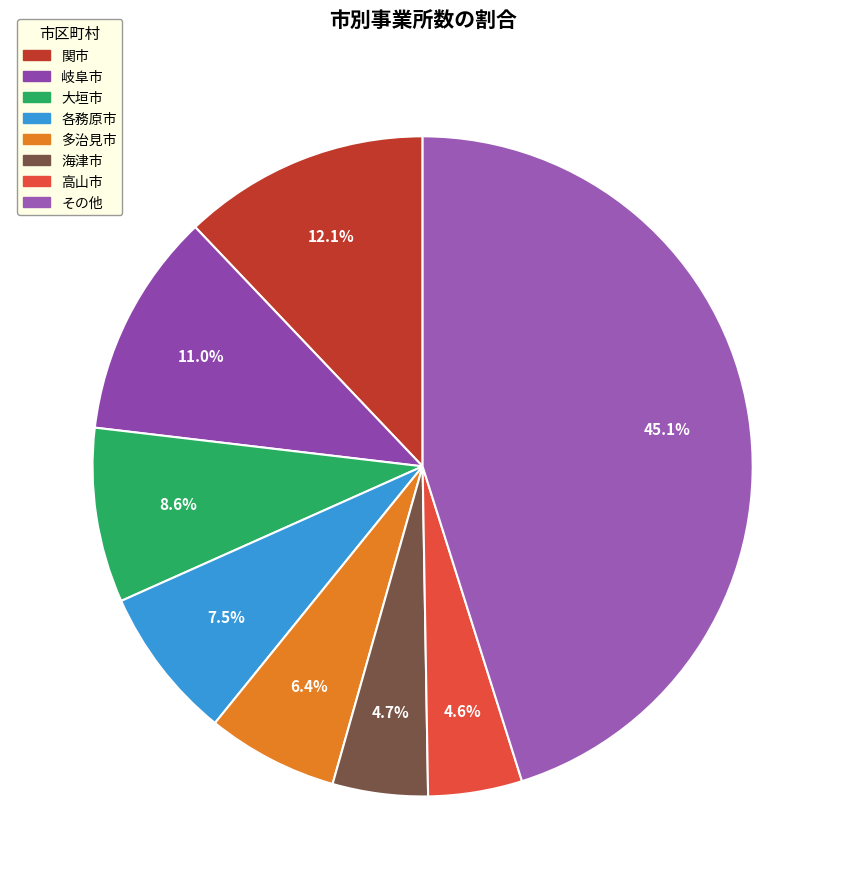

How many segments does this pie chart have?

8